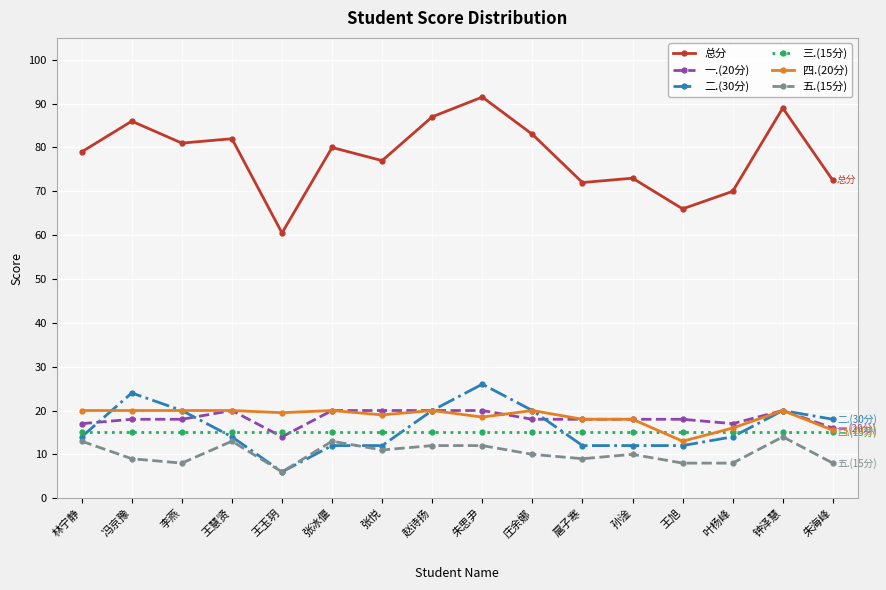

What is the sum of the 三.(15分) values at 朱海峰 and 张冰偃?

30.0